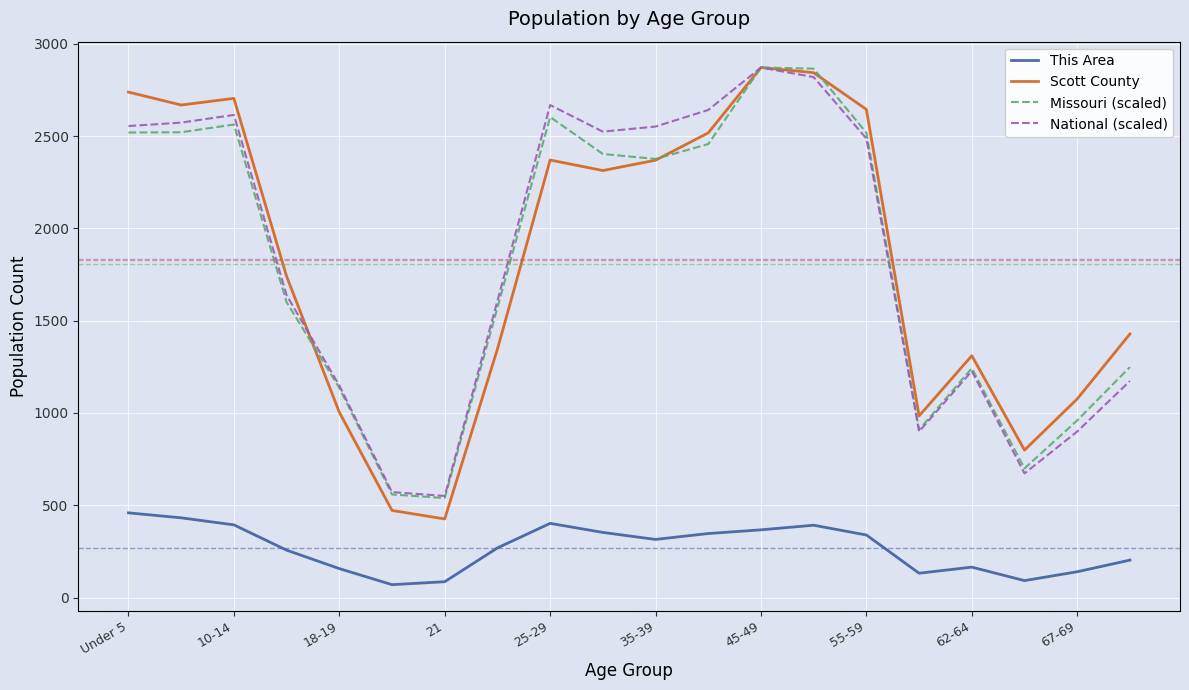

True or false: This Area and Missouri (scaled) cross at least once.

False